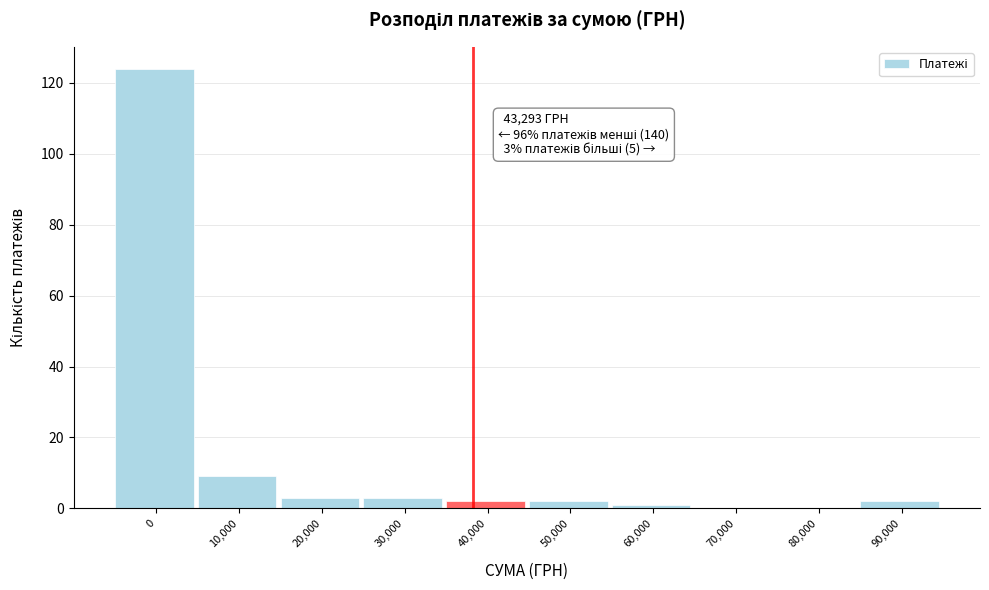

Reading left to right, transcribe all the data shown in this chart.

0=124	10,000=9	20,000=3	30,000=3	40,000=2	50,000=2	60,000=1	70,000=0	80,000=0	90,000=2